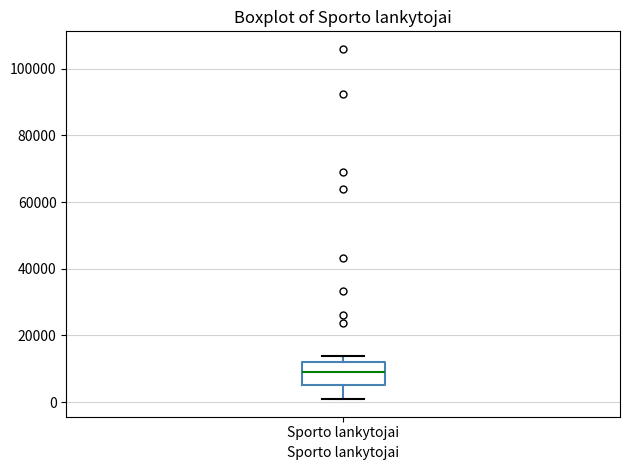

Read this box plot against the y-axis: the position of the median line, the range covered by the box, and the ends of both whiskers. The values are not printed on the chart, so give them approximately, as read against the axis.

median 8000, box 6000 to 12000, whiskers 0 to 14000